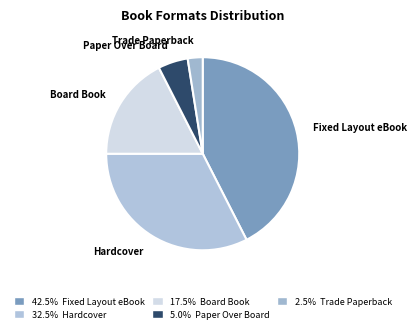

Is the sum of Paper Over Board and Trade Paperback greater than half?

No